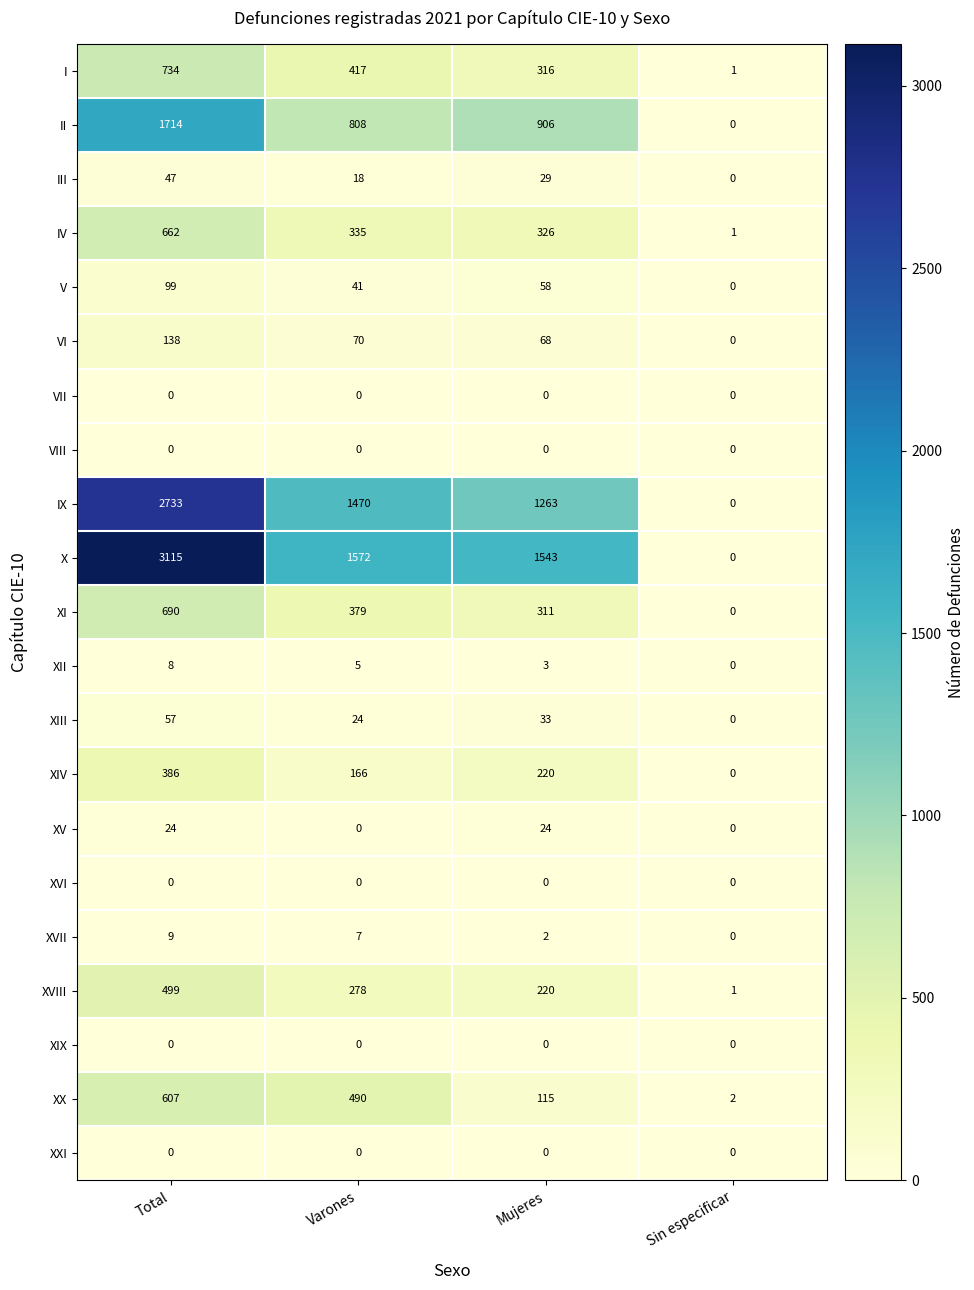

How many positive values does the XI series have?

3